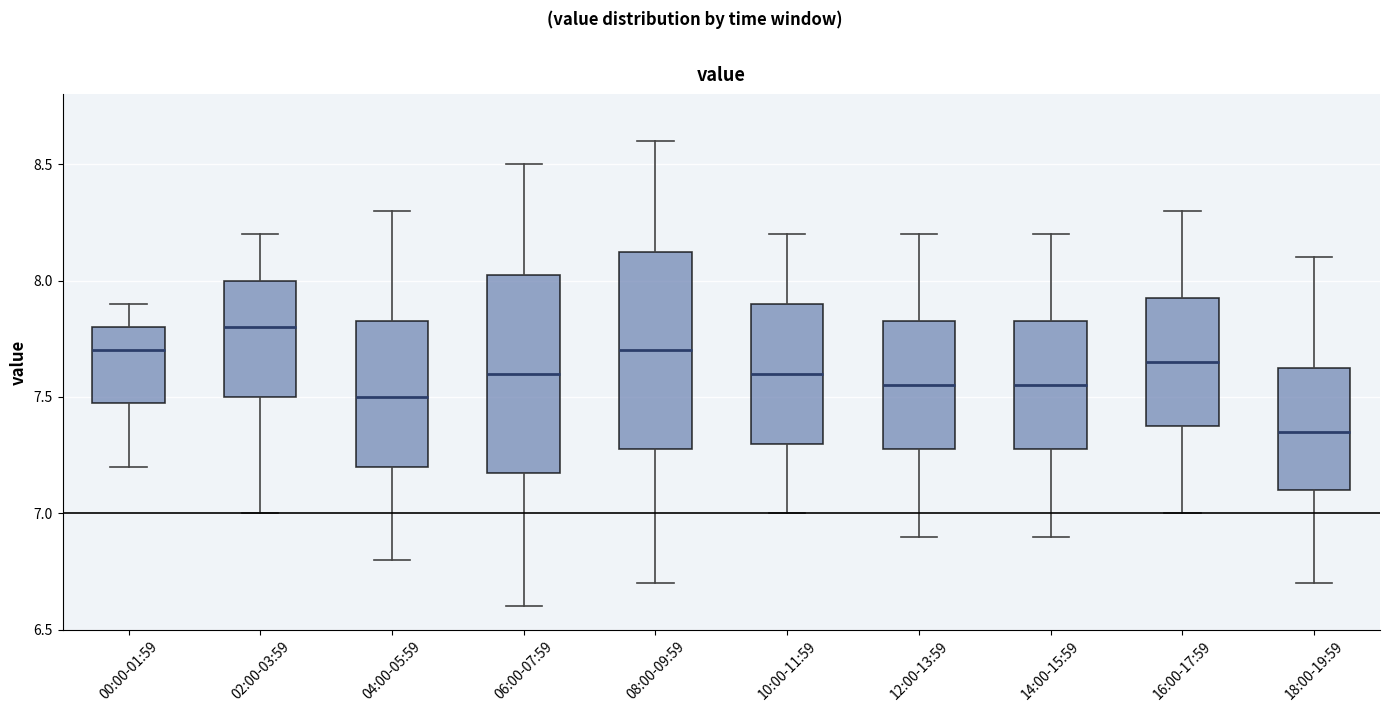

Reading left to right, transcribe this box plot: for each box, give where its median line is, the range the box spans, and where its two whiskers end, as read against the y-axis. The values are not printed on the chart, so give them approximately, as read against the axis.

00:00-01:59: median 7.70, box 7.50 to 7.80, whiskers 7.20 to 7.90
02:00-03:59: median 7.80, box 7.50 to 8.00, whiskers 7.00 to 8.20
04:00-05:59: median 7.50, box 7.20 to 7.85, whiskers 6.80 to 8.30
06:00-07:59: median 7.60, box 7.20 to 8.05, whiskers 6.60 to 8.50
08:00-09:59: median 7.70, box 7.30 to 8.15, whiskers 6.70 to 8.60
10:00-11:59: median 7.60, box 7.30 to 7.90, whiskers 7.00 to 8.20
12:00-13:59: median 7.55, box 7.30 to 7.85, whiskers 6.90 to 8.20
14:00-15:59: median 7.55, box 7.30 to 7.85, whiskers 6.90 to 8.20
16:00-17:59: median 7.65, box 7.40 to 7.95, whiskers 7.00 to 8.30
18:00-19:59: median 7.35, box 7.10 to 7.65, whiskers 6.70 to 8.10